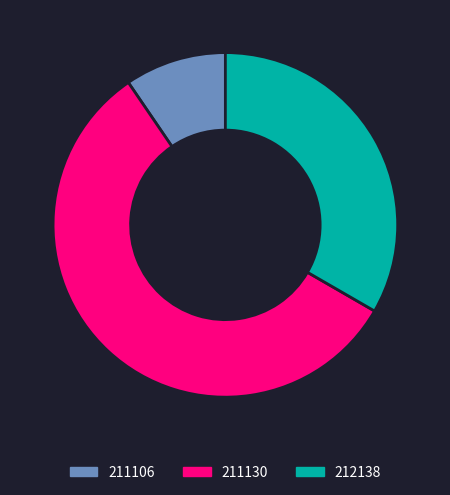

Rank the categories by value from lowest to highest.

211106, 212138, 211130